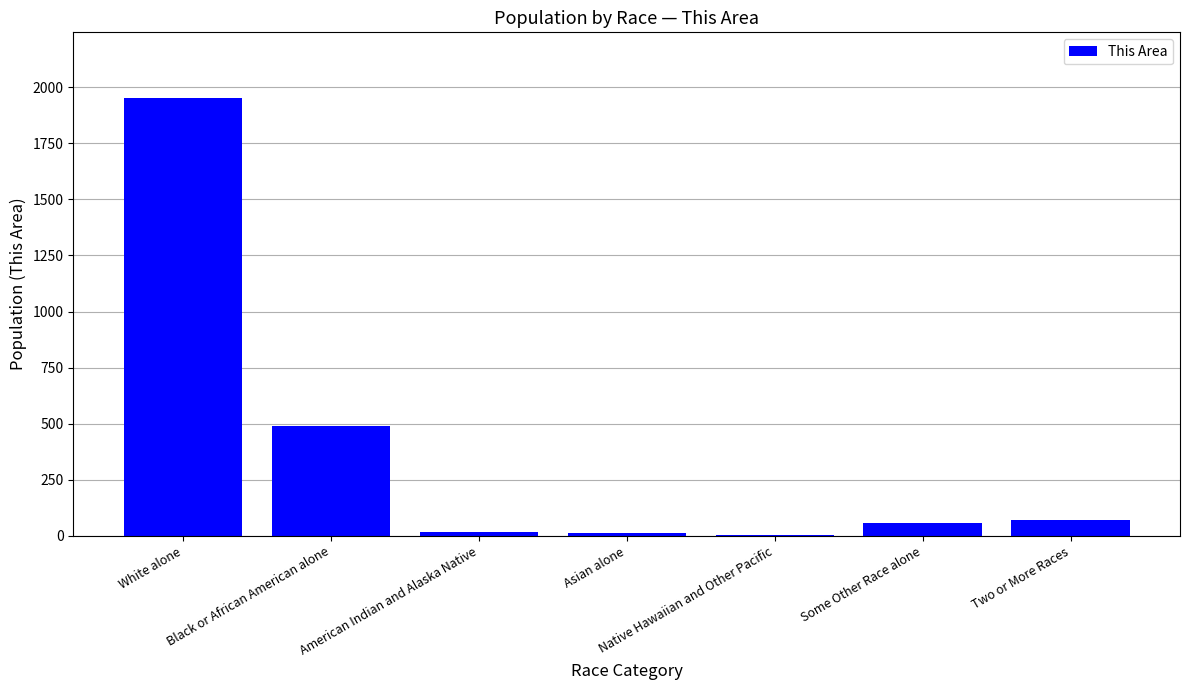

Which has a higher value, Black or African American alone or Some Other Race alone?

Black or African American alone